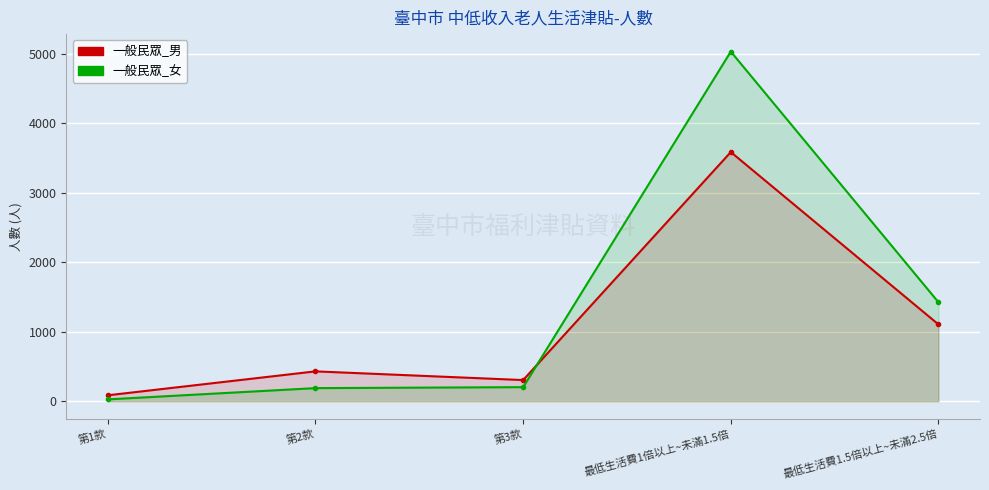

Reading left to right, transcribe all the data shown in this chart.

一般民眾_男: 第1款=86	第2款=430	第3款=305	最低生活費1倍以上~未滿1.5倍=3584	最低生活費1.5倍以上~未滿2.5倍=1105
一般民眾_女: 第1款=27	第2款=189	第3款=203	最低生活費1倍以上~未滿1.5倍=5029	最低生活費1.5倍以上~未滿2.5倍=1424